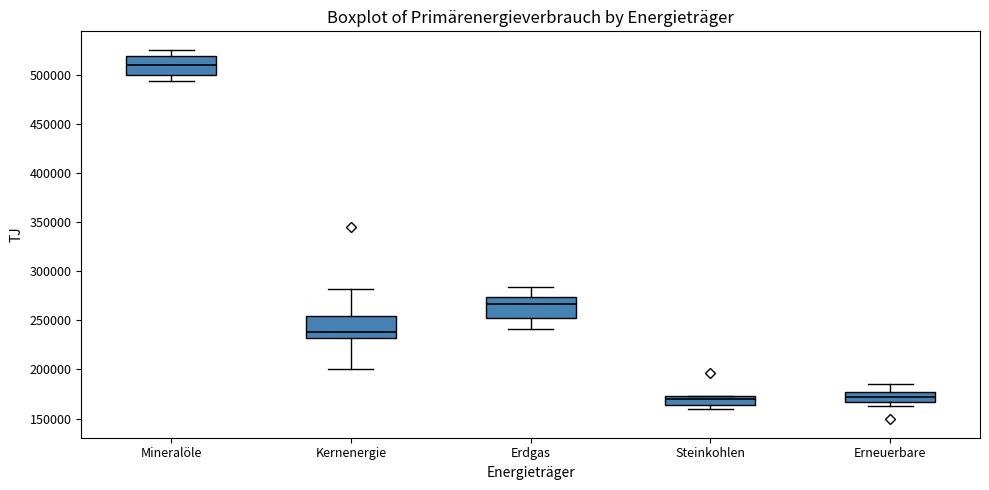

Reading left to right, read every box against the y-axis: the position of its median line, the range the box covers, and the ends of its whiskers. The values are not printed on the chart, so give them approximately, as read against the axis.

Mineralöle: median 510000, box 500000 to 520000, whiskers 495000 to 525000
Kernenergie: median 240000, box 230000 to 255000, whiskers 200000 to 280000
Erdgas: median 265000, box 255000 to 275000, whiskers 240000 to 285000
Steinkohlen: median 170000, box 165000 to 175000, whiskers 160000 to 175000
Erneuerbare: median 170000, box 165000 to 175000, whiskers 165000 (just below the box's lower edge) to 185000